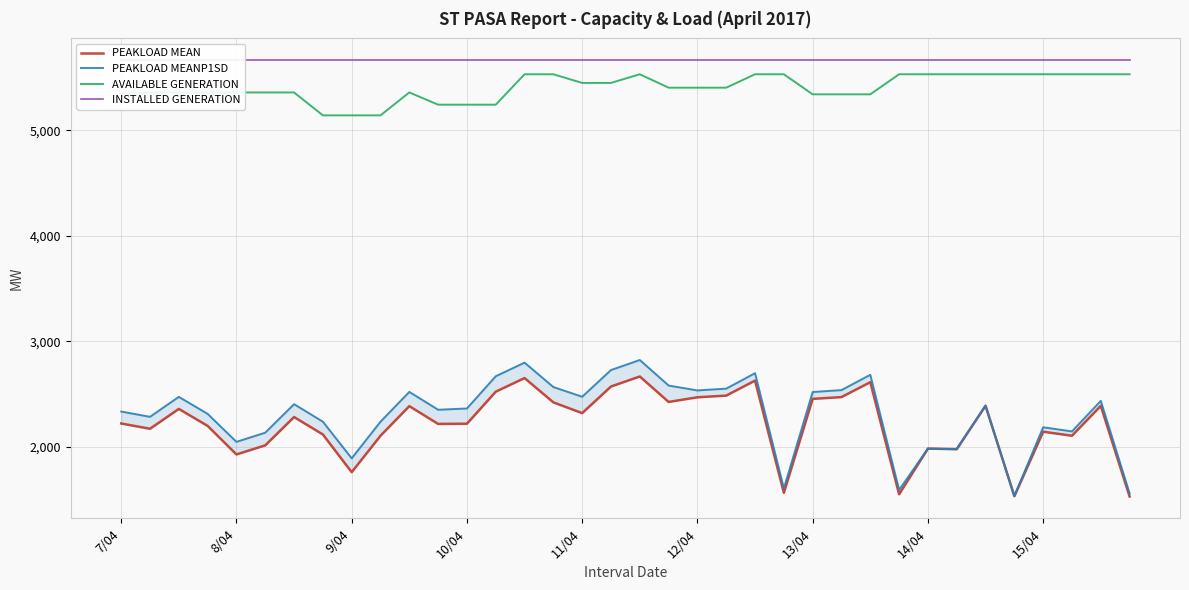

Is it true that INSTALLED GENERATION equals 9146 at 10/04?

False